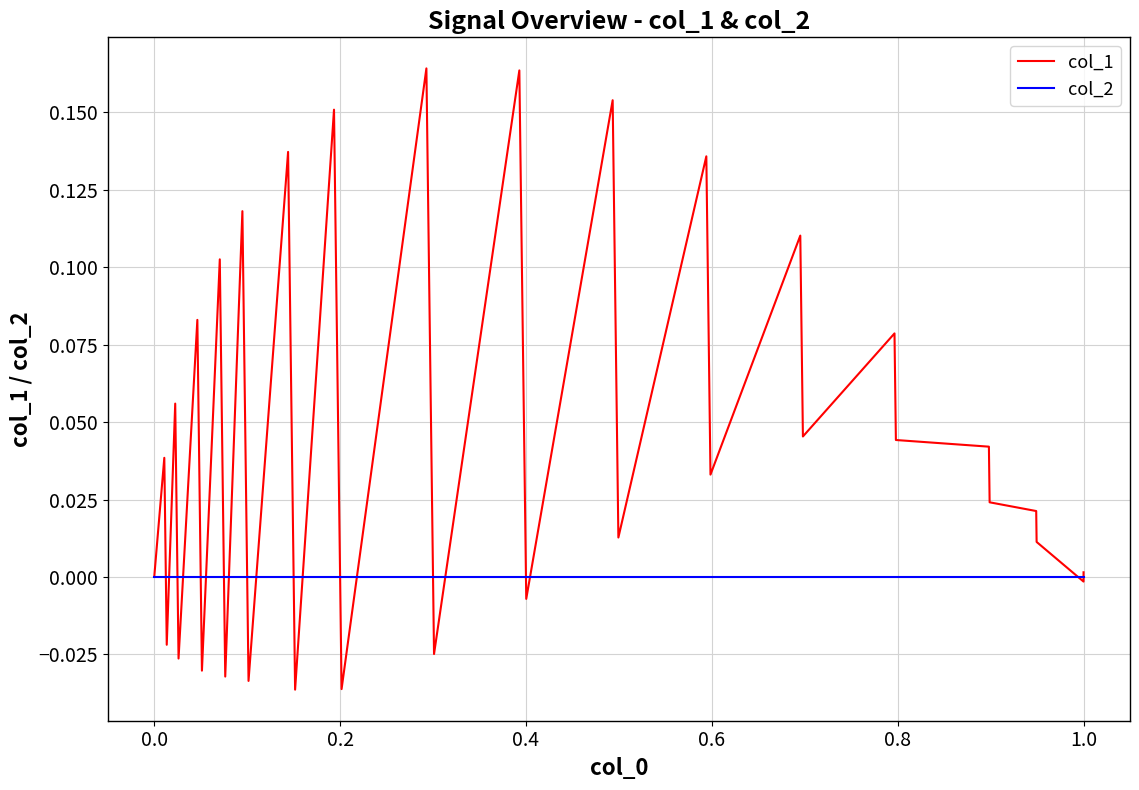

Which series has the widest spread of values?

col_1